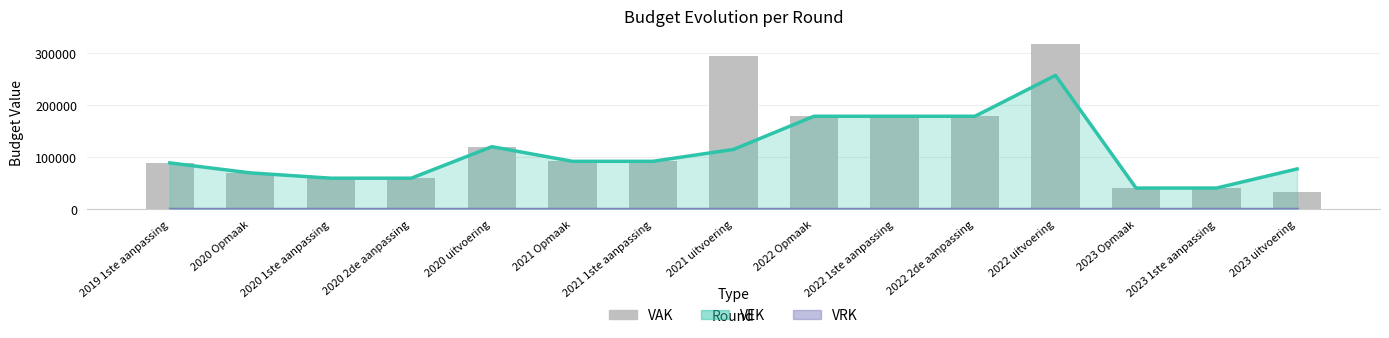

Rank the categories by value from lowest to highest.

2023 uitvoering, 2023 Opmaak, 2023 1ste aanpassing, 2020 1ste aanpassing, 2020 2de aanpassing, 2020 Opmaak, 2019 1ste aanpassing, 2021 Opmaak, 2021 1ste aanpassing, 2020 uitvoering, 2022 Opmaak, 2022 1ste aanpassing, 2022 2de aanpassing, 2021 uitvoering, 2022 uitvoering